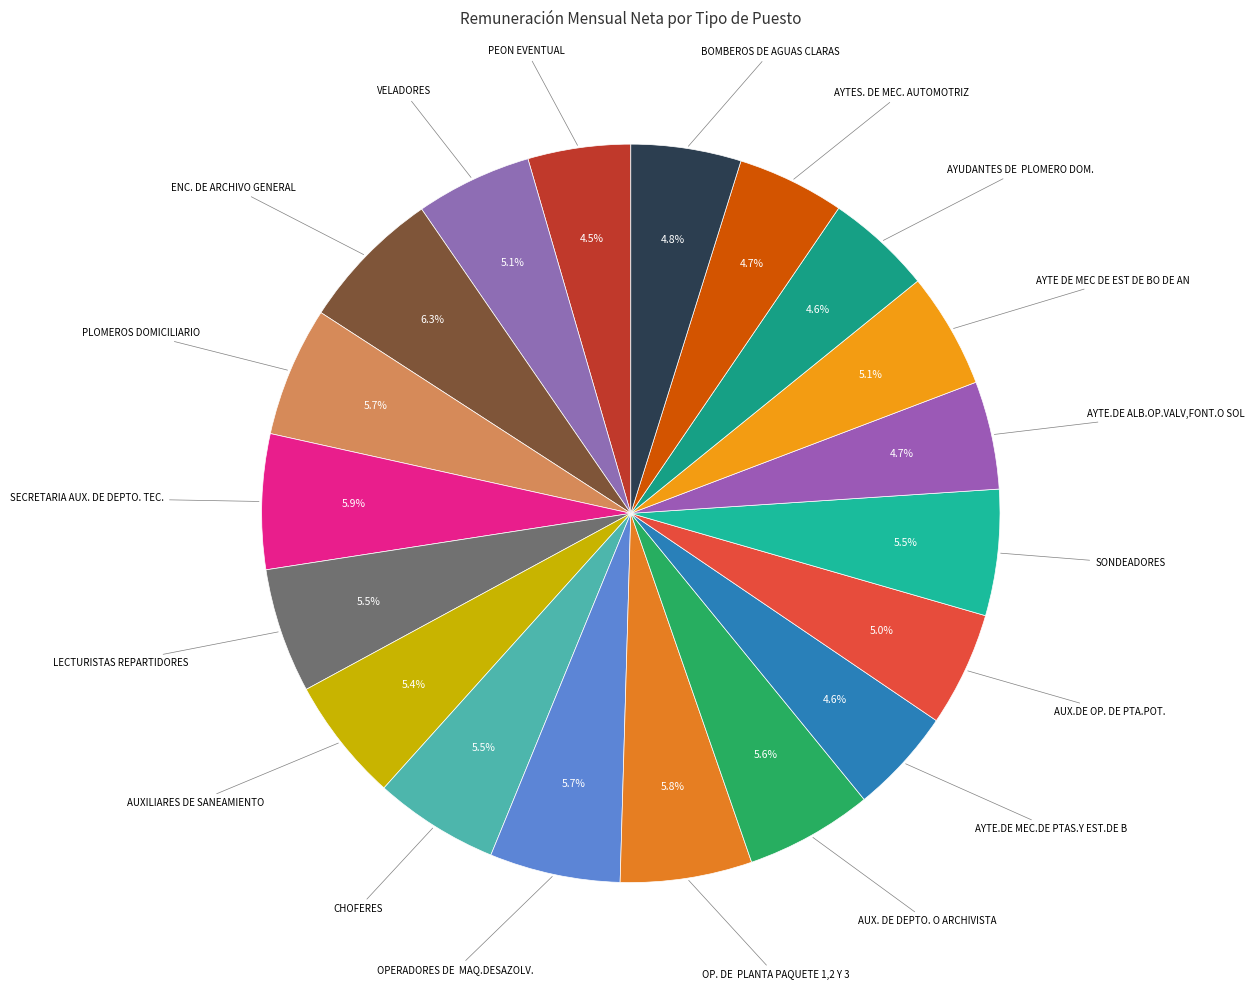

Is there a majority slice in this chart?

No